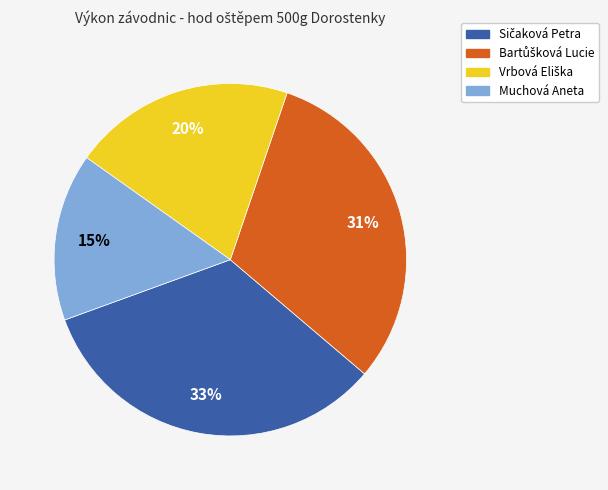

Does Muchová Aneta represent more than half of the total?

No